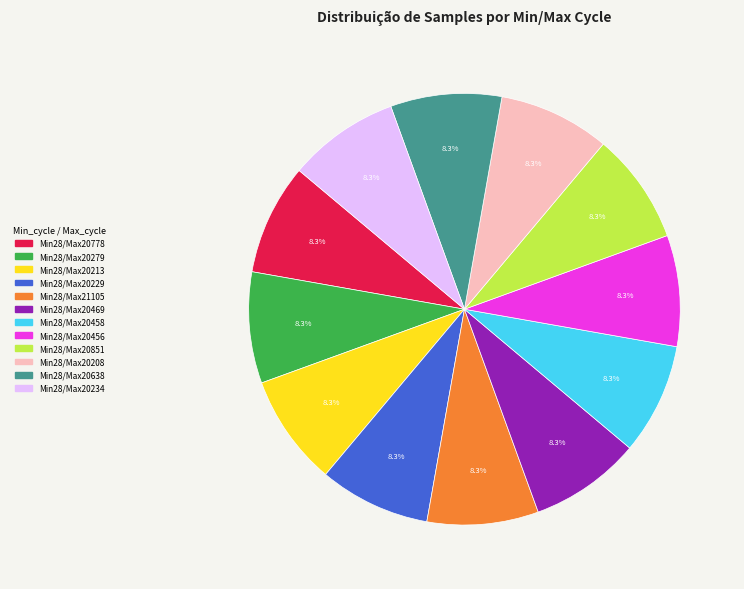

To the nearest percent, what is the average slice percentage?

8%